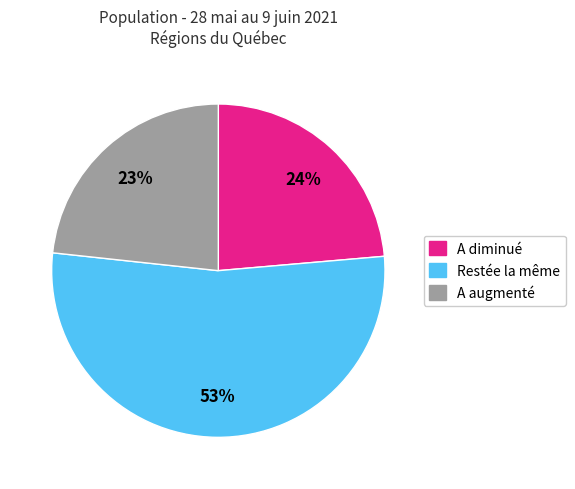

Is there a majority slice in this chart?

Yes